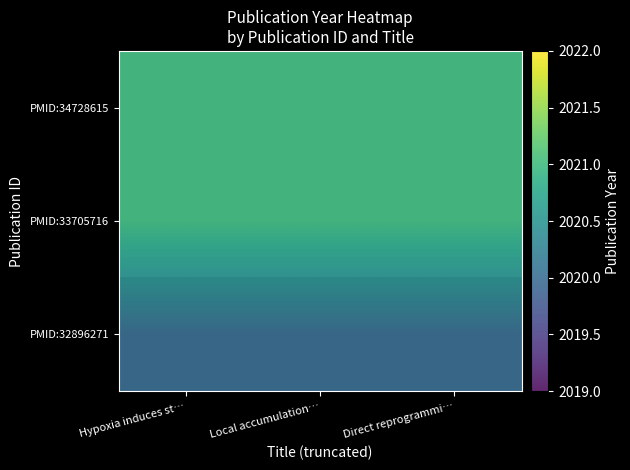

Which series has the widest spread of values?

PMID:34728615